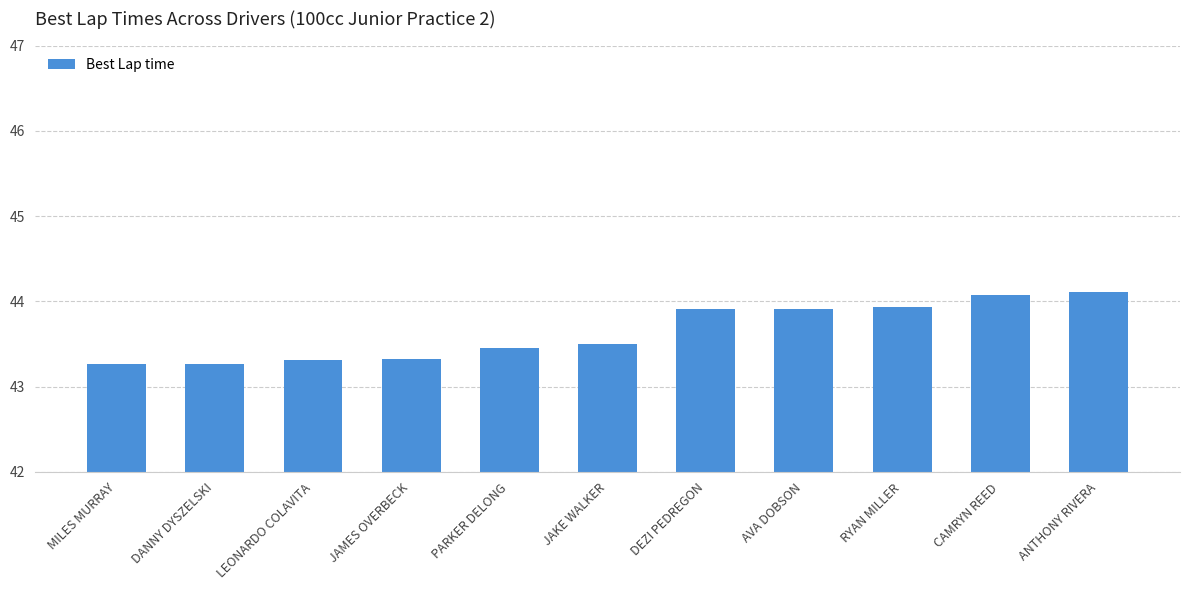

Reading left to right, extract all data points from this chart.

MILES MURRAY=43.3	DANNY DYSZELSKI=43.3	LEONARDO COLAVITA=43.3	JAMES OVERBECK=43.3	PARKER DELONG=43.5	JAKE WALKER=43.5	DEZI PEDREGON=43.9	AVA DOBSON=43.9	RYAN MILLER=43.9	CAMRYN REED=44.1	ANTHONY RIVERA=44.1